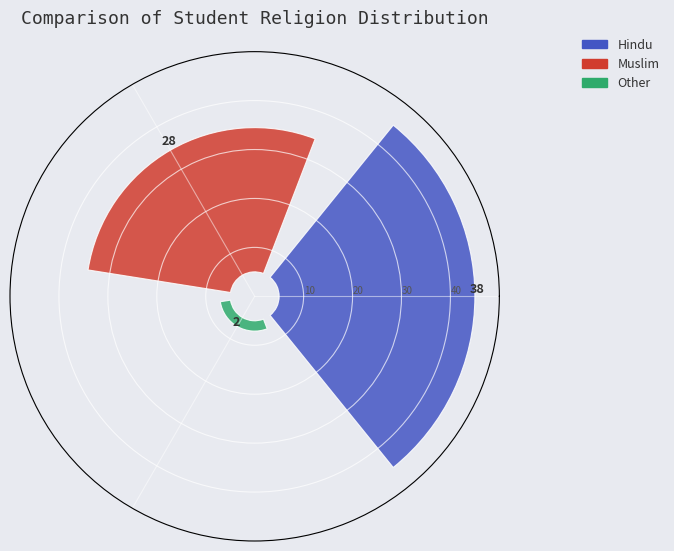

Count the number of slices in the pie.

3